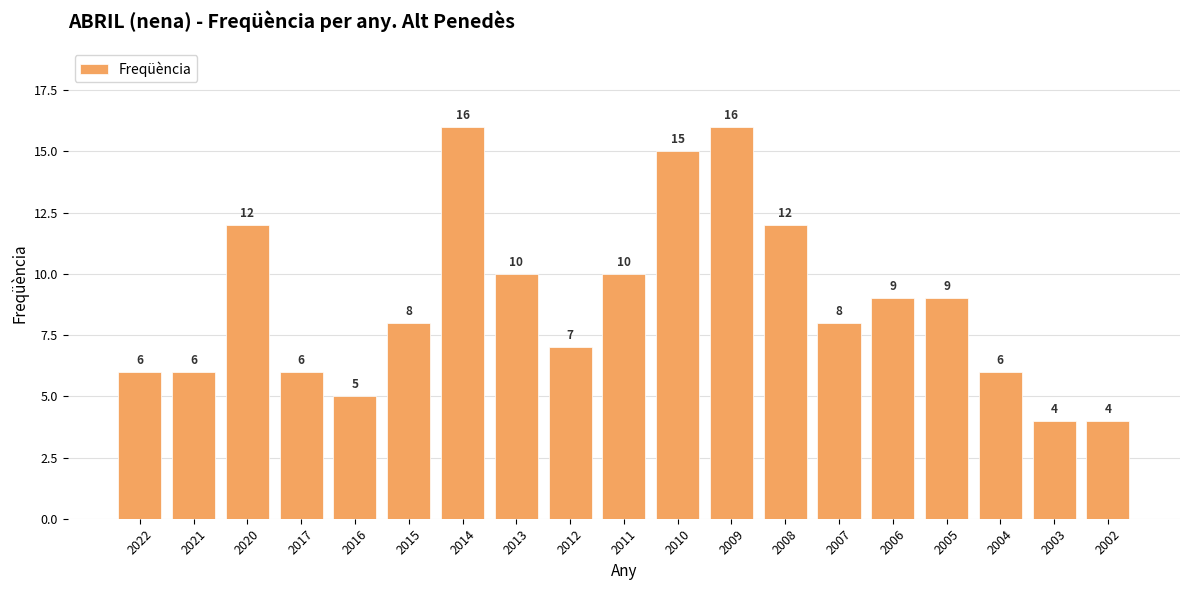

What is the sum of the values at 2011 and 2009?

26